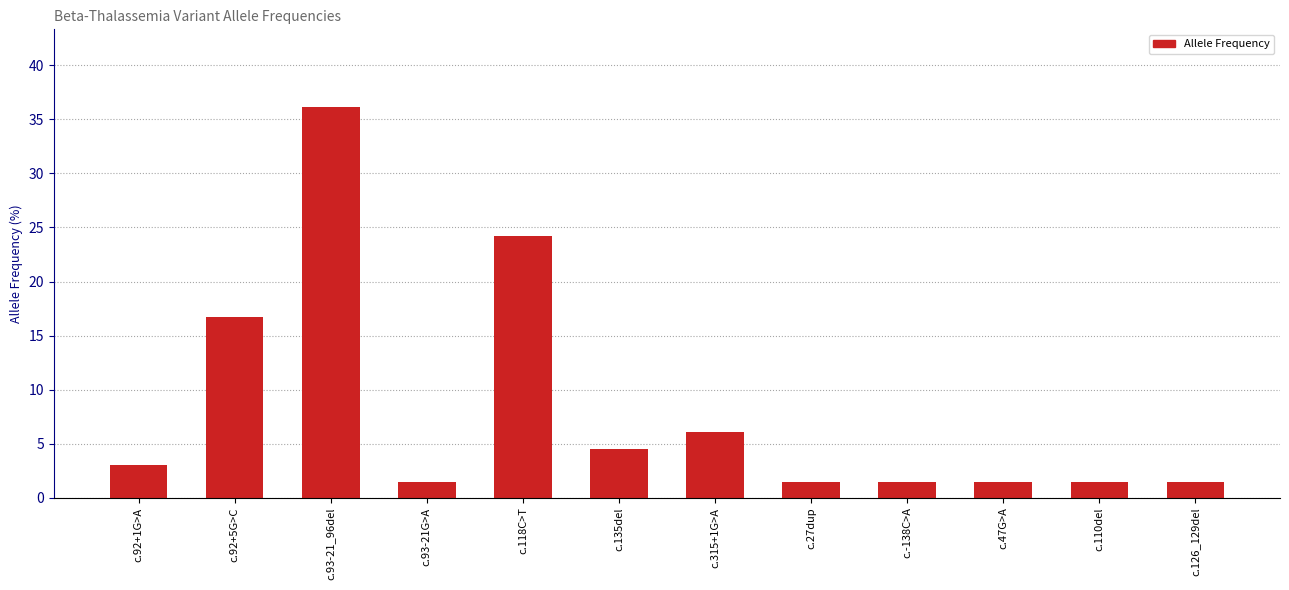

Which label corresponds to the largest value in the chart?

c.93-21_96del